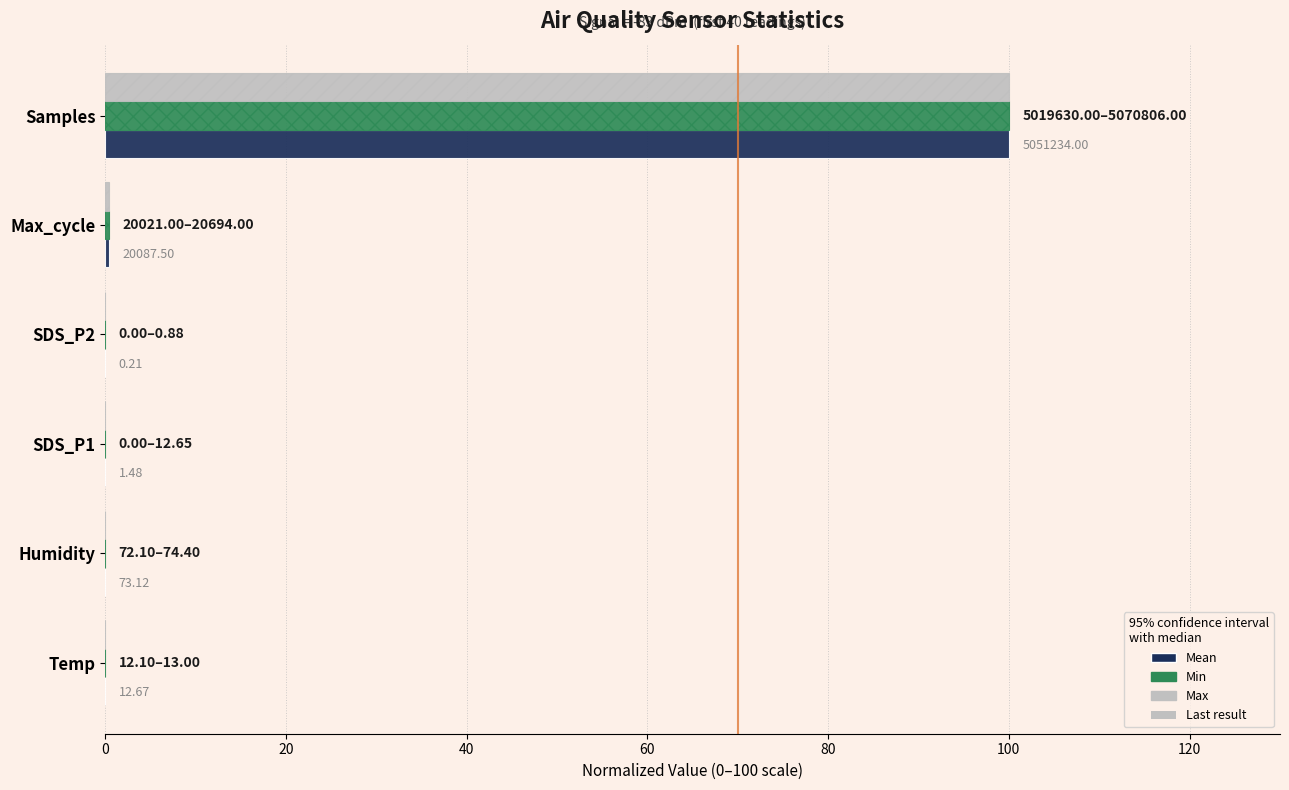

At which category is the sum across all series the highest?

Samples